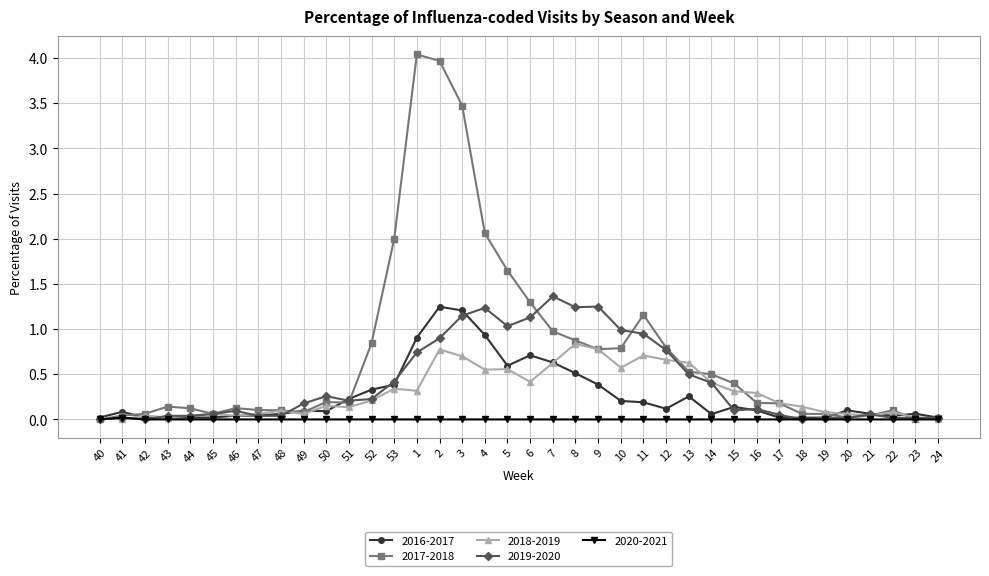

The value of 2019-2020 at 44 is 0.0. True or false?

True